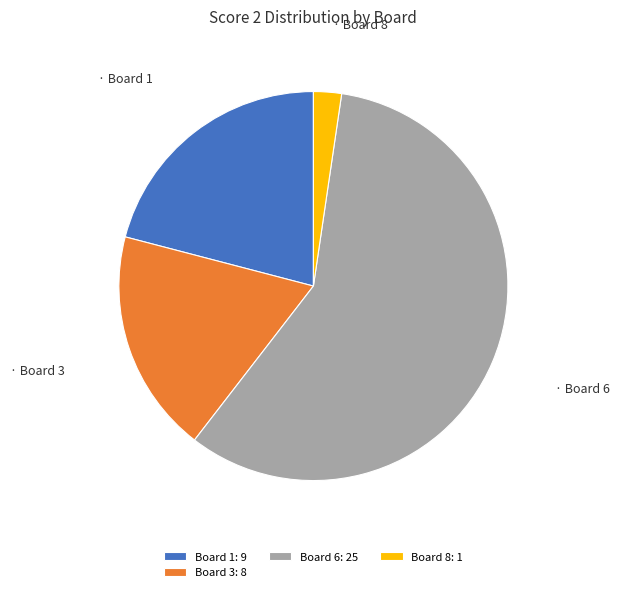

The Board 3: 8 slice represents 19% of the pie. True or false?

True